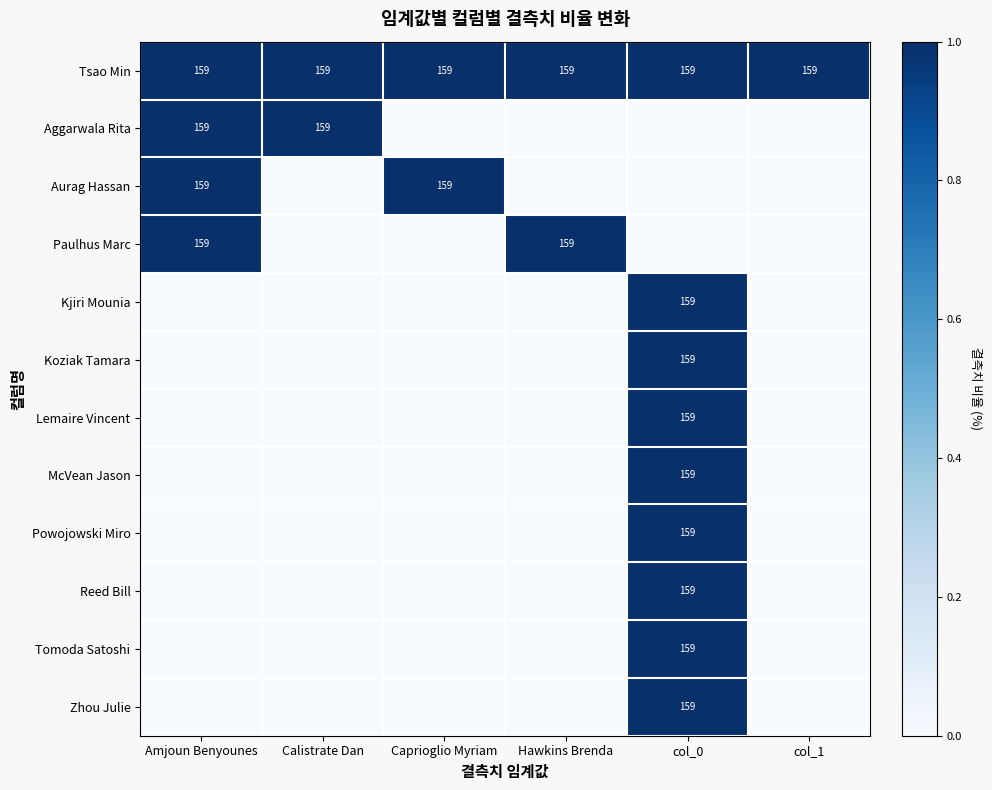

The Reed Bill series shows 159 at col_0. True or false?

True